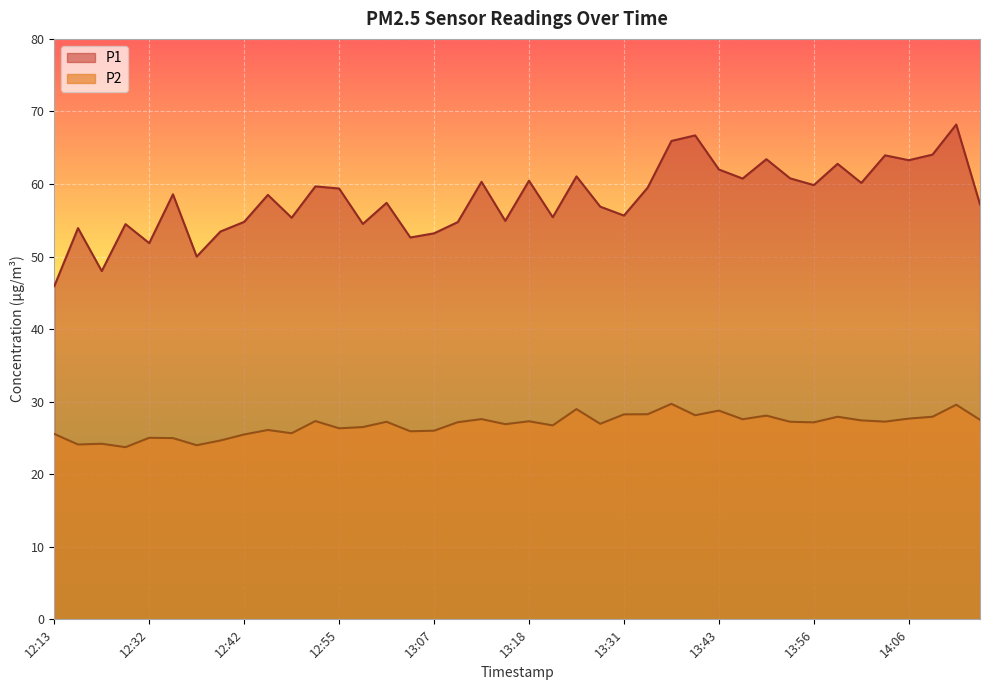

How many lines are shown in the chart?

2